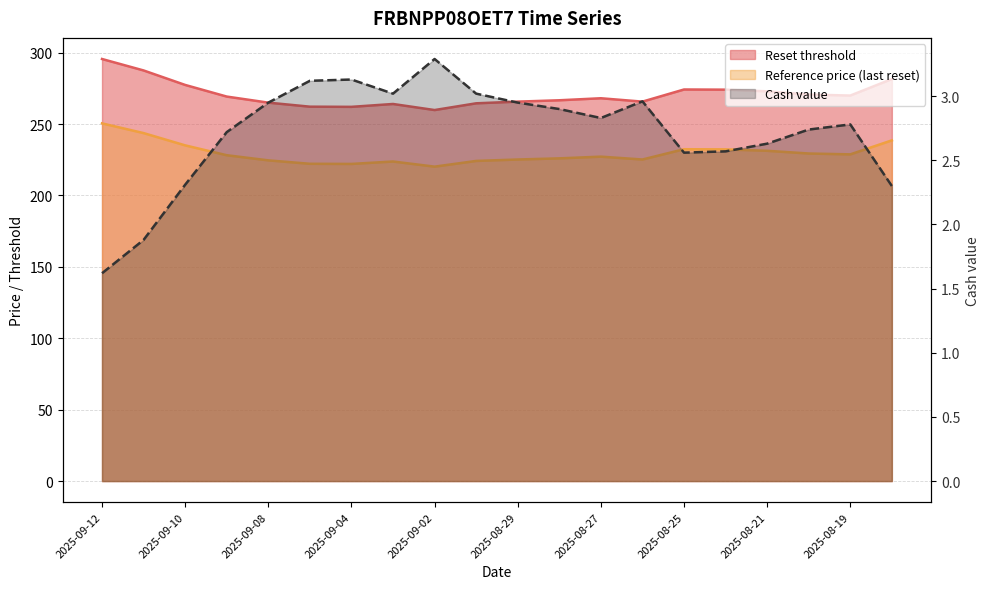

What is the label of the 2nd point from the right?

2025-08-19